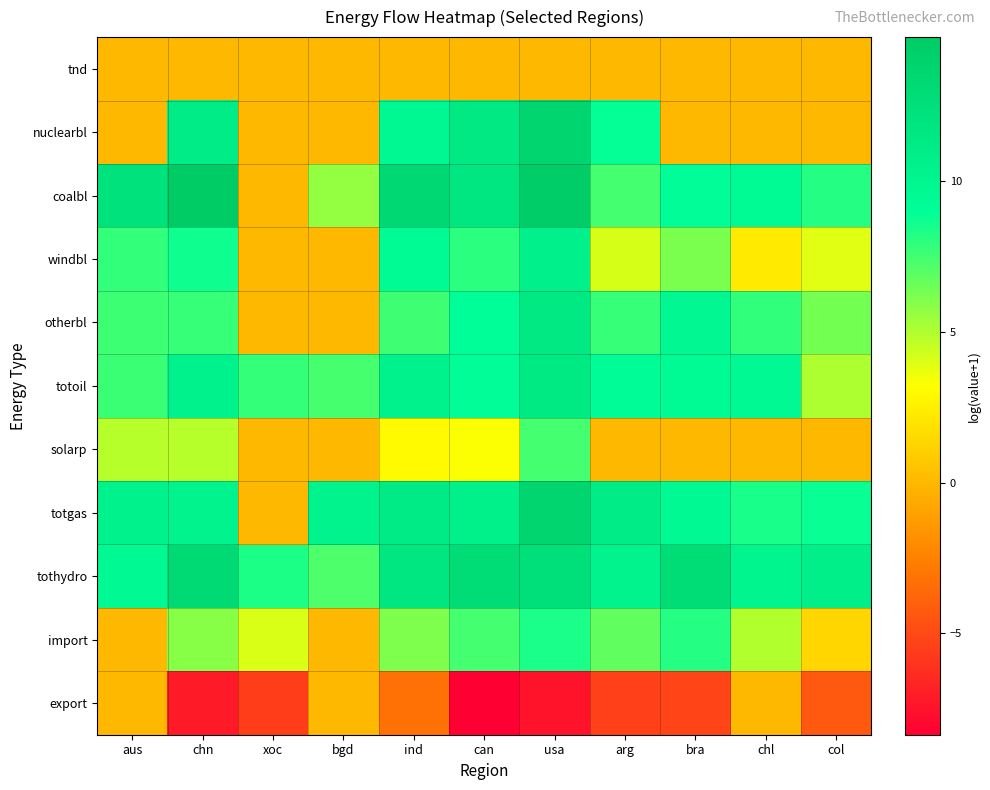

What is the total value across all series at aus?

60.1